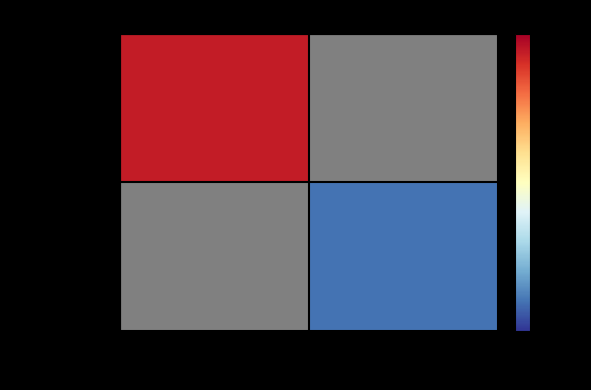

Which has a higher value, 1 or -1?

-1